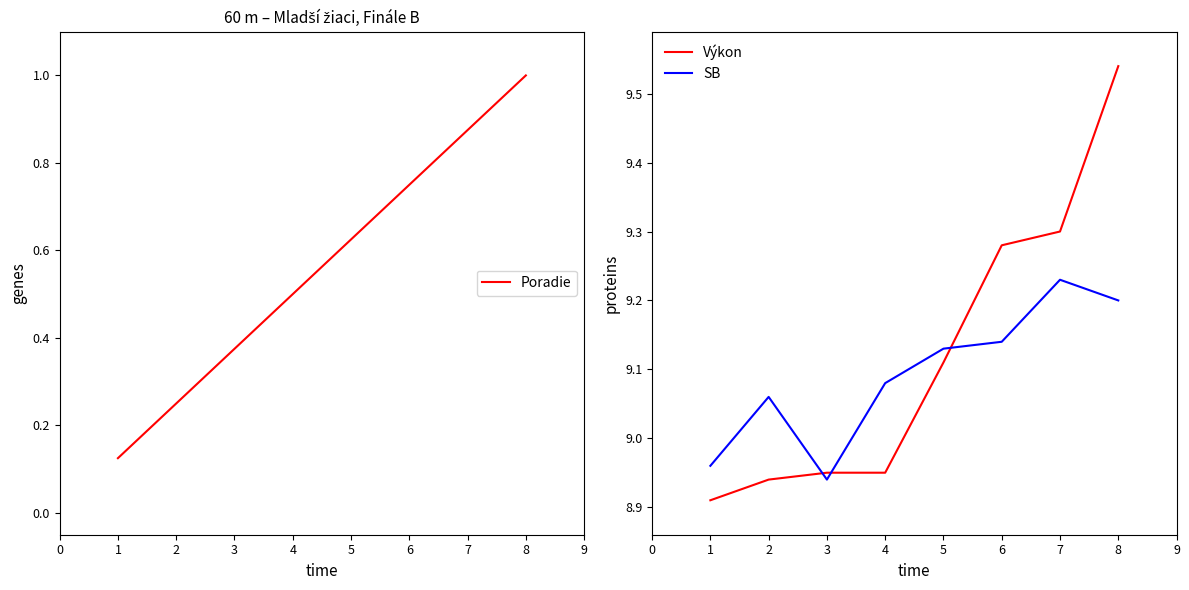

Which series has the widest spread of values?

Poradie